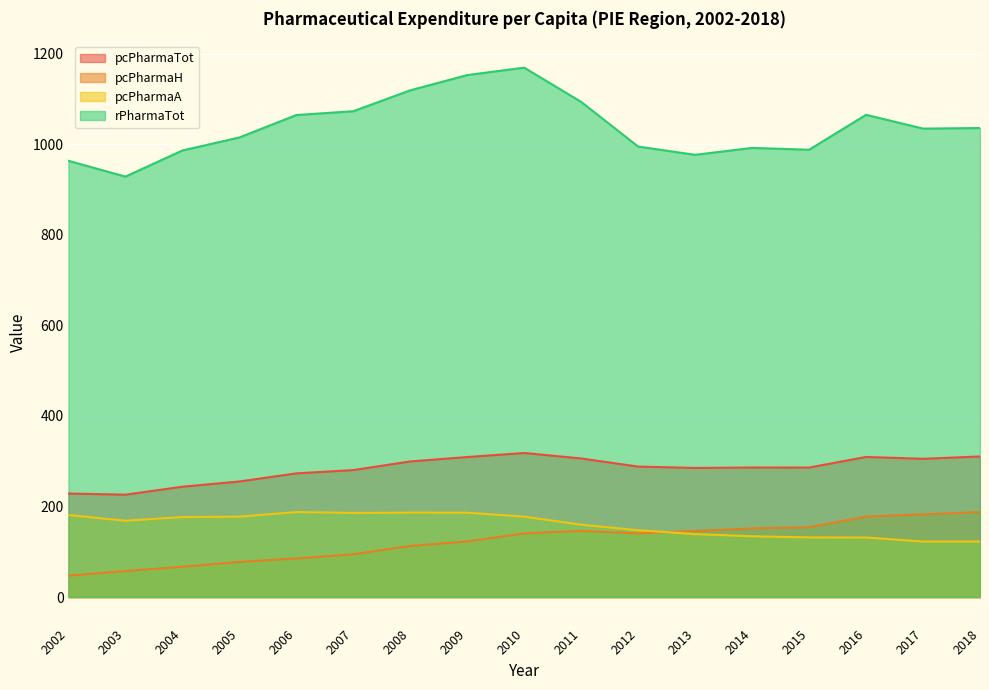

At which label is pcPharmaH closest to 117?

2008